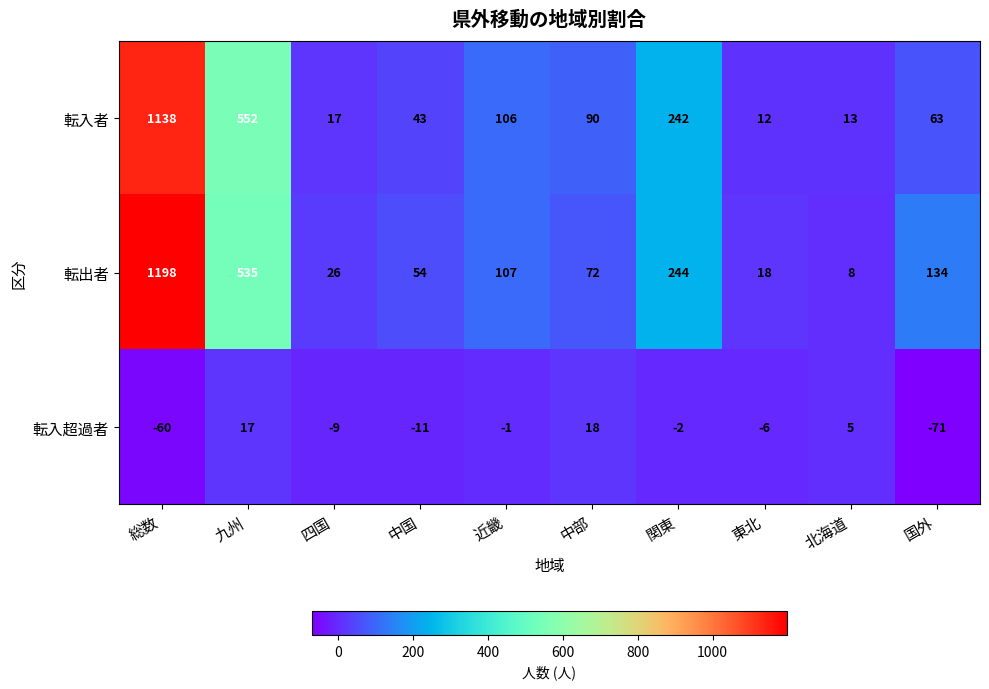

How many data points does each series have?

10